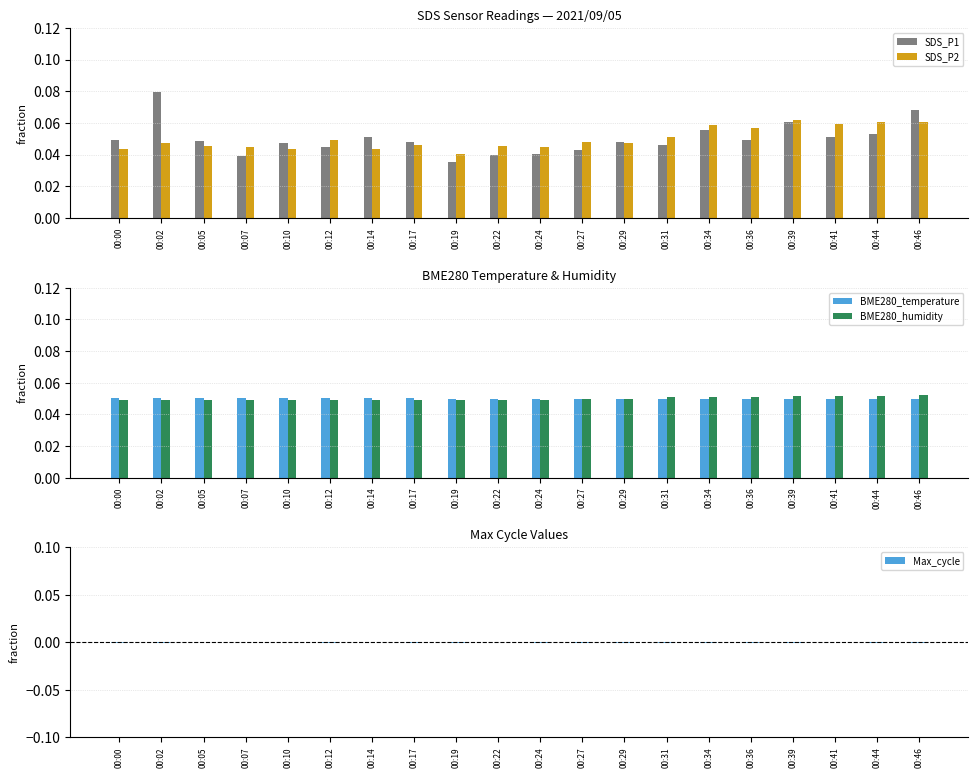

Between 00:00 and 00:17, which series saw the biggest shift?

SDS_P2